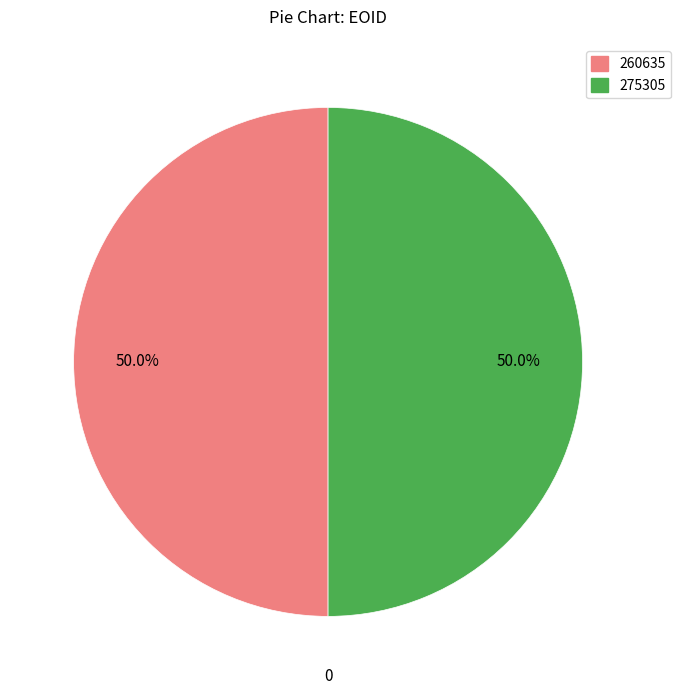

Combined, what portion of the pie is 260635 and 275305?

100.0%